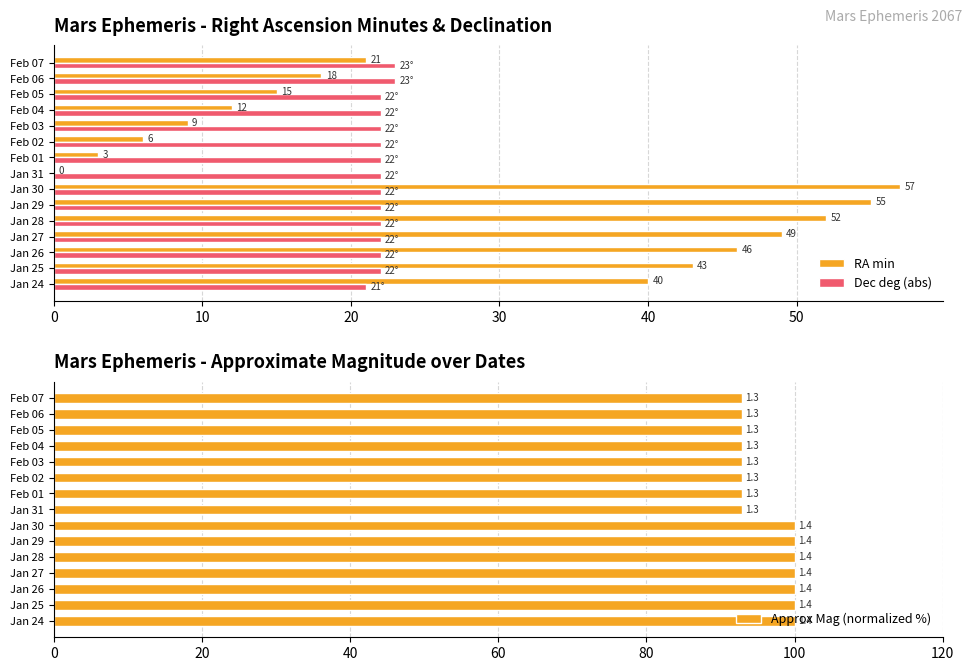

List the series in order of their peak value, lowest first.

Dec deg (abs), RA min, Approx Mag (normalized %)